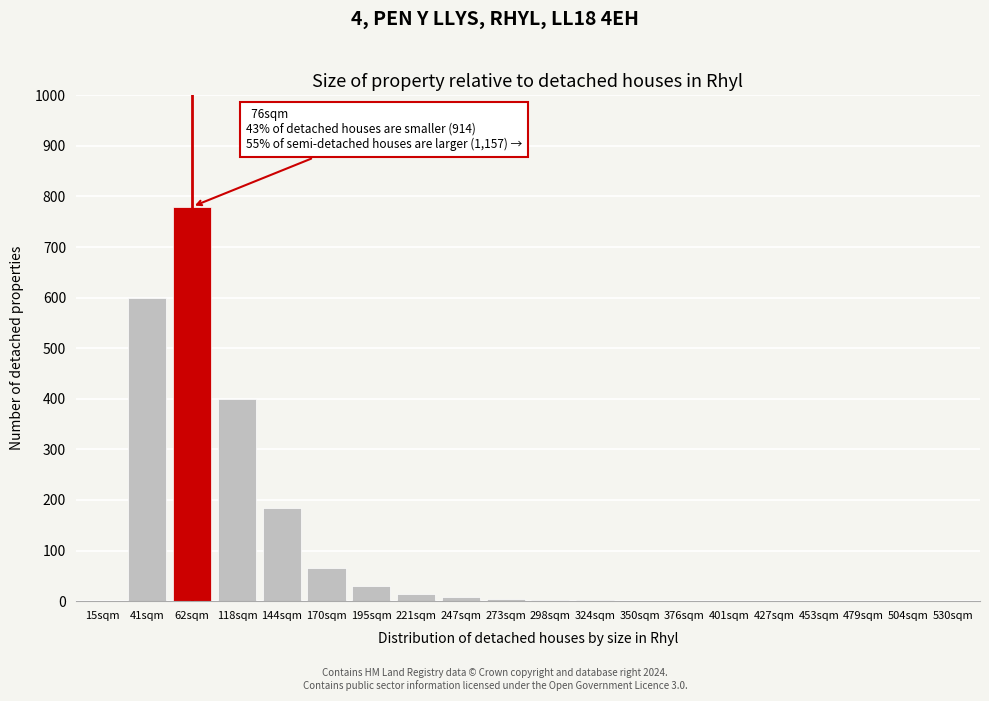

Read the value at 41sqm.

600